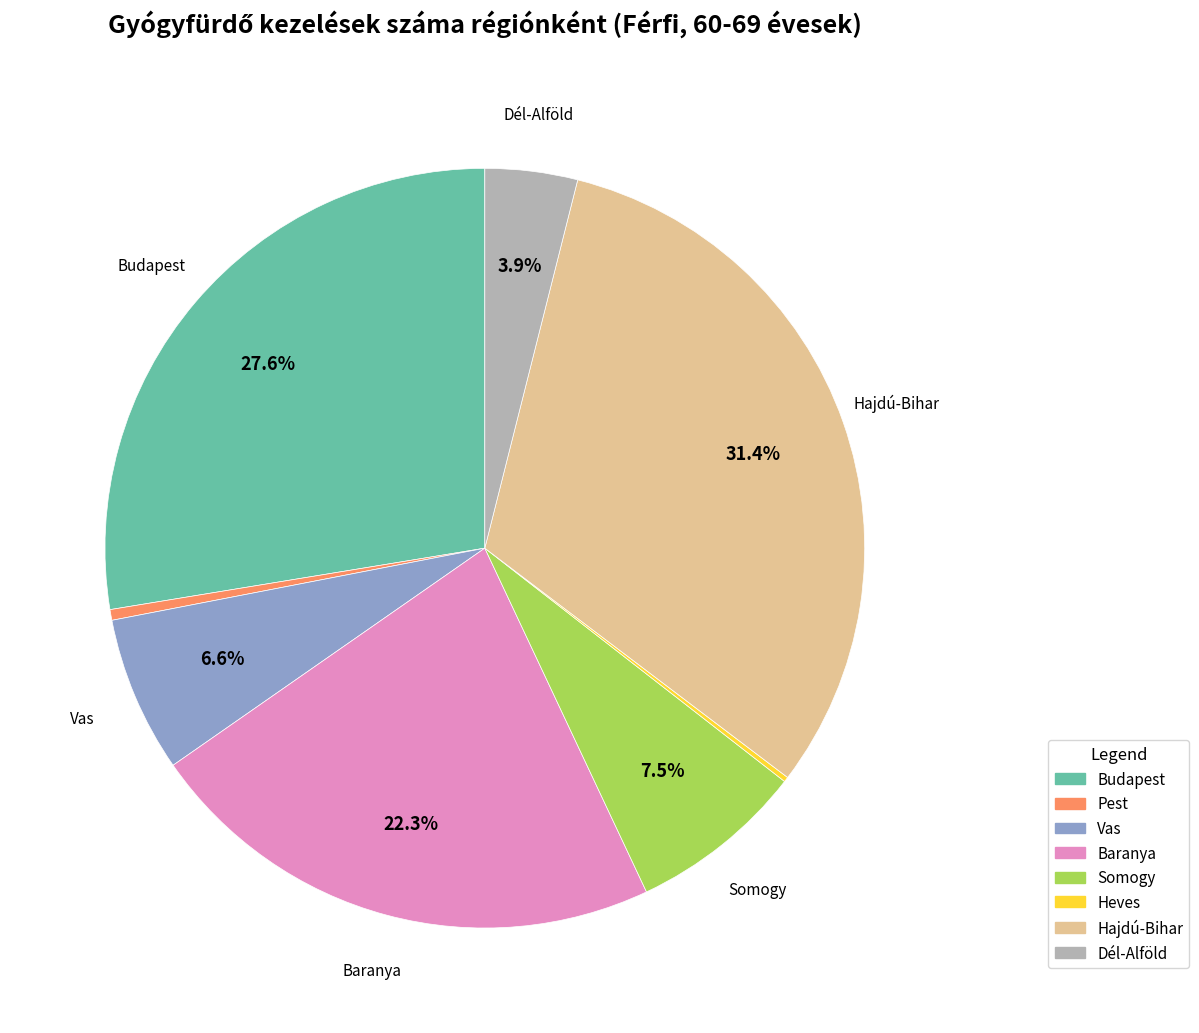

Between Budapest and Baranya, which is larger?

Budapest